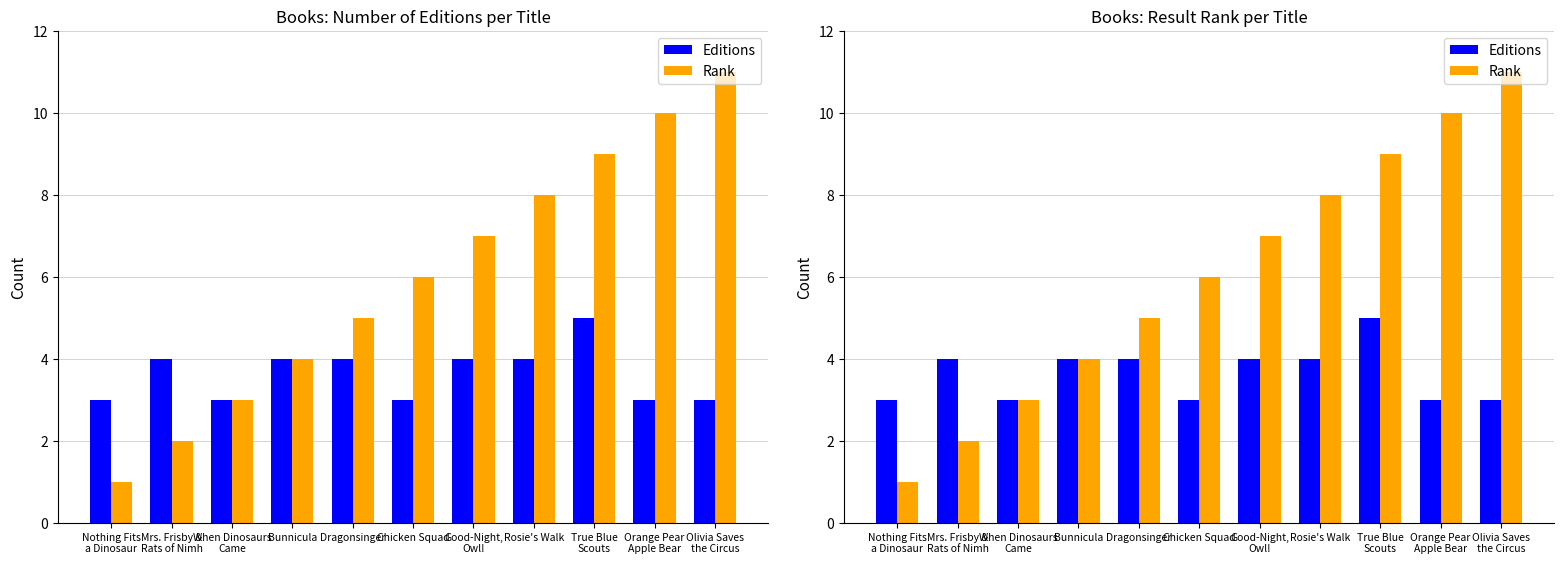

List the labels in order of Editions value, largest first.

True Blue
Scouts, Mrs. Frisby &
Rats of Nimh, Bunnicula, Dragonsinger, Good-Night,
Owl!, Rosie's Walk, Nothing Fits
a Dinosaur, When Dinosaurs
Came, Chicken Squad, Orange Pear
Apple Bear, Olivia Saves
the Circus